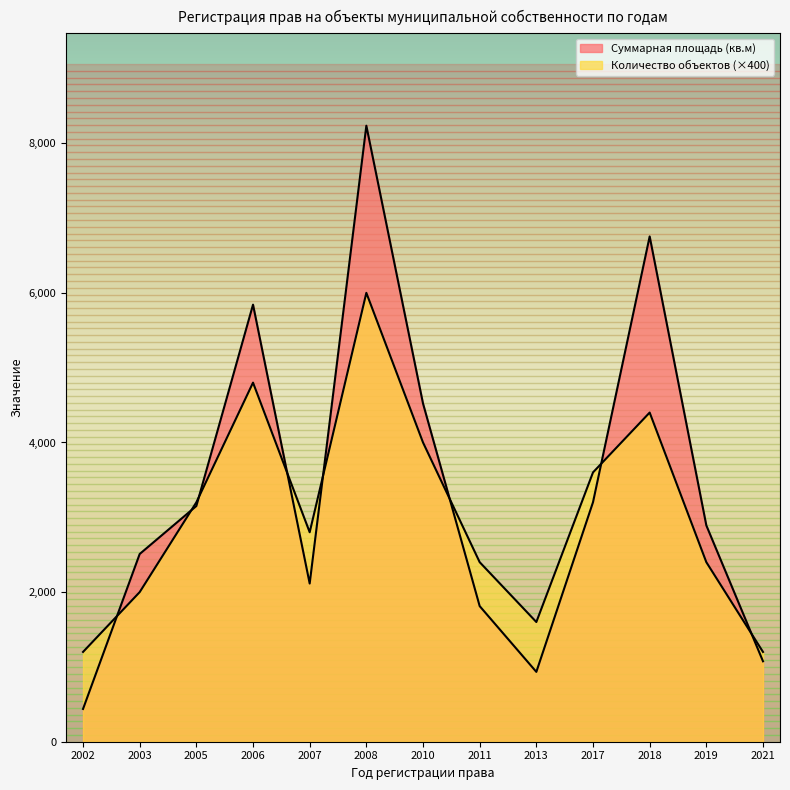

Reading right to left, what are all the values shown in this chart?

Количество объектов: 2021=1200.0	2019=2400.0	2018=4400.0	2017=3600.0	2013=1600.0	2011=2400.0	2010=4000.0	2008=6000.0	2007=2800.0	2006=4800.0	2005=3200.0	2003=2000.0	2002=1200.0
Суммарная площадь (кв.м): 2021=1075.0	2019=2891.4	2018=6754.2	2017=3201.5	2013=933.7	2011=1812.7	2010=4521.3	2008=8234.1	2007=2114.6	2006=5842.3	2005=3150.8	2003=2509.4	2002=437.9